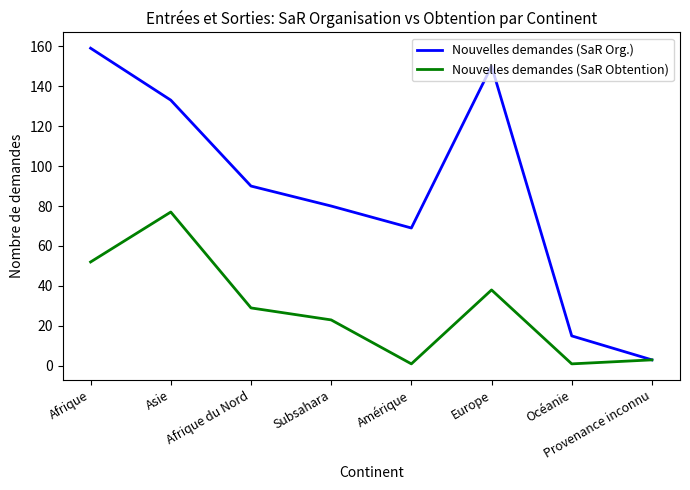

The value of Nouvelles demandes (SaR Org.) at Asie is 133. True or false?

True